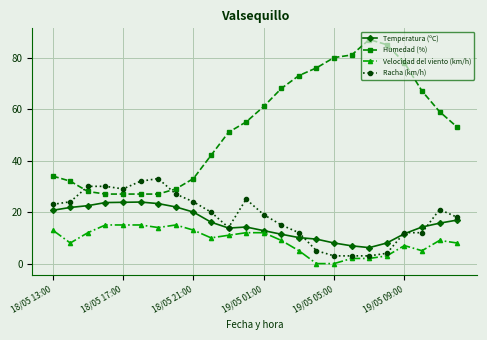

What is the greatest value displayed?

87.0